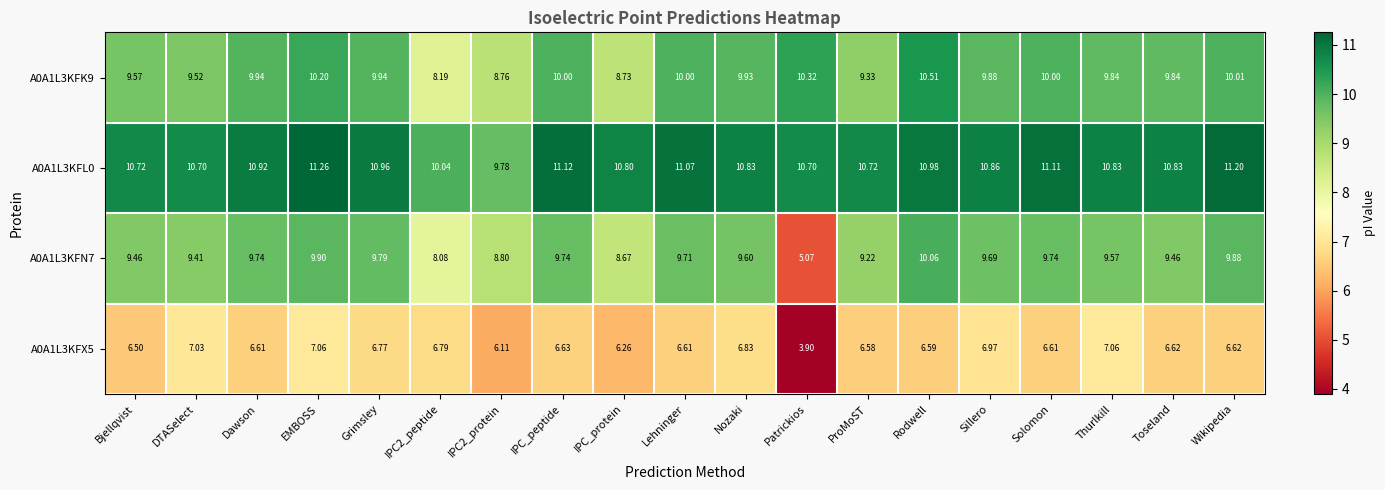

Which series has the largest total across all categories?

A0A1L3KFL0